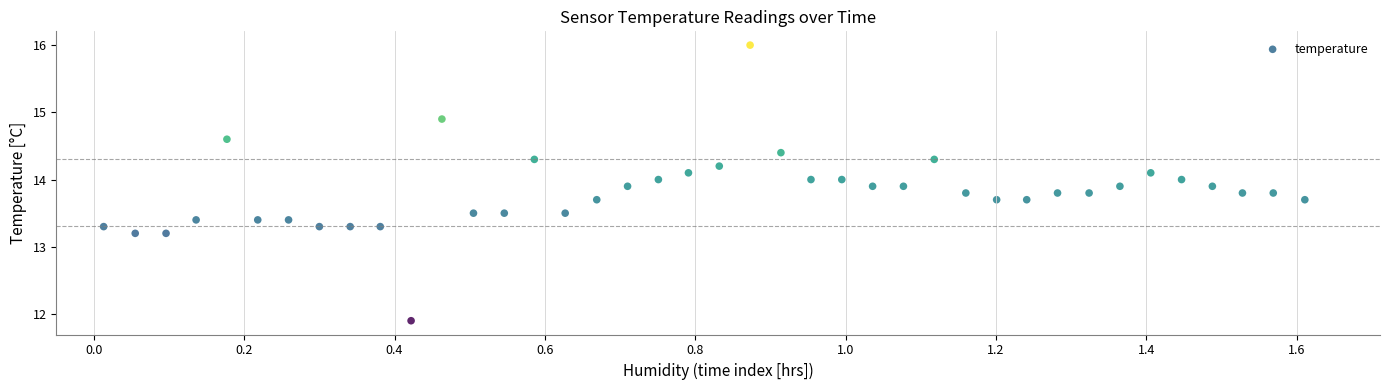

What is the range of X values (max minus min)?

1.6